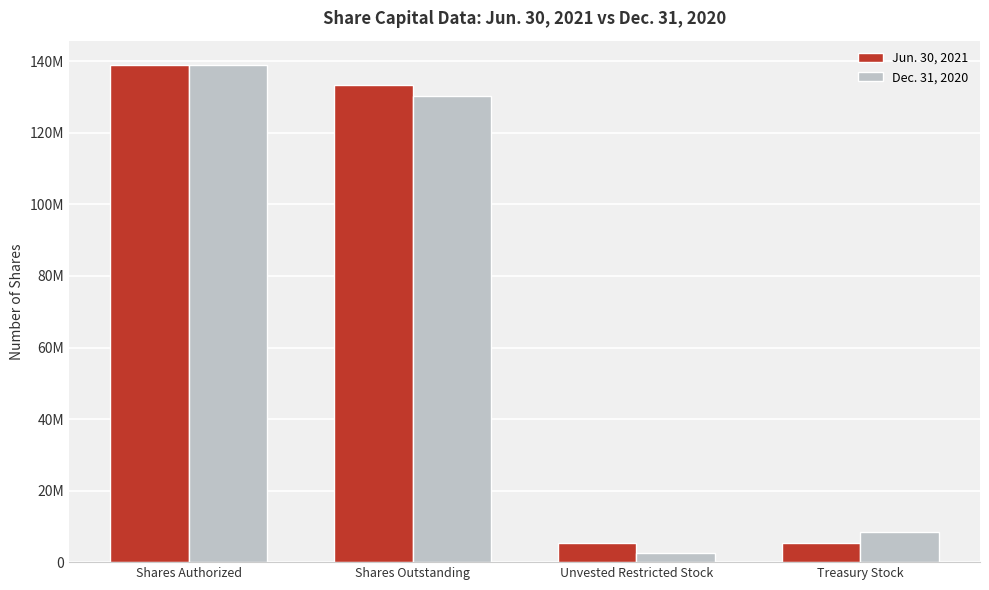

Rank the categories by Dec. 31, 2020 value from highest to lowest.

Shares Authorized, Shares Outstanding, Treasury Stock, Unvested Restricted Stock